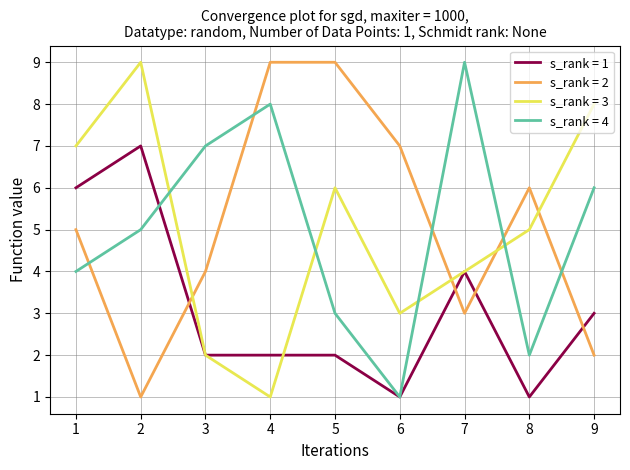

Is the value of s_rank = 2 at 3 greater than the value of s_rank = 1 at 1?

No